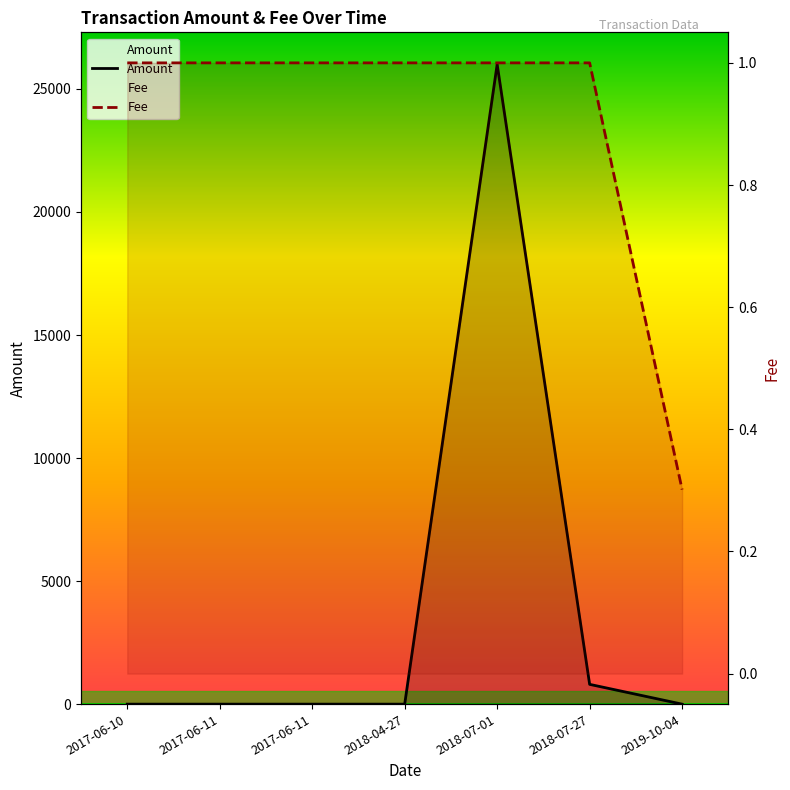

Reading left to right, extract all data points from this chart.

Amount: 2017-06-10=0.0	2017-06-11=0.0	2017-06-11=0.0	2018-04-27=0.0	2018-07-01=25999.0	2018-07-27=804.6	2019-10-04=0.0
Fee: 2017-06-10=1.0	2017-06-11=1.0	2017-06-11=1.0	2018-04-27=1.0	2018-07-01=1.0	2018-07-27=1.0	2019-10-04=0.3